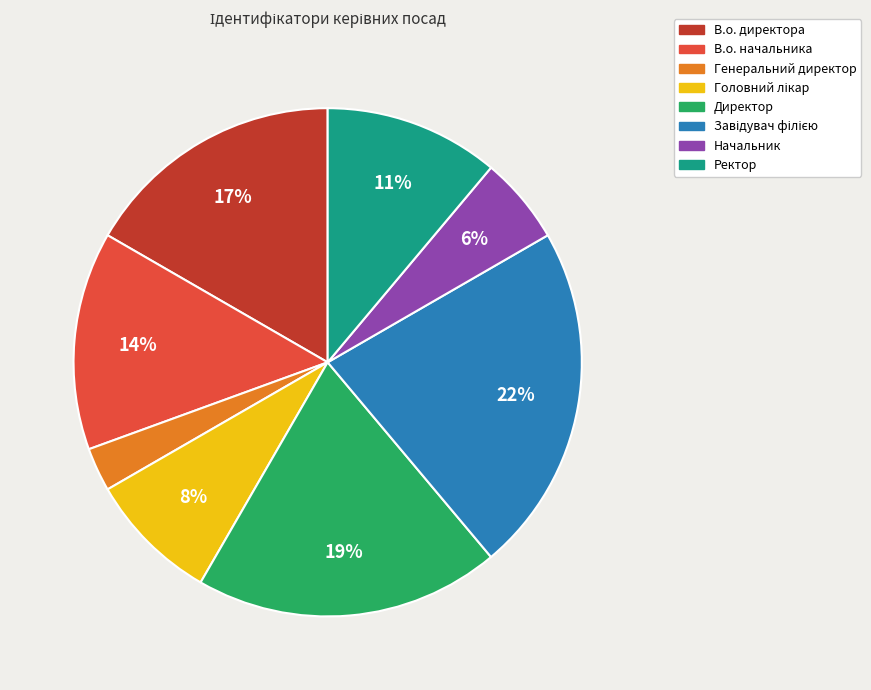

Between В.о. начальника and В.о. директора, which is larger?

В.о. директора